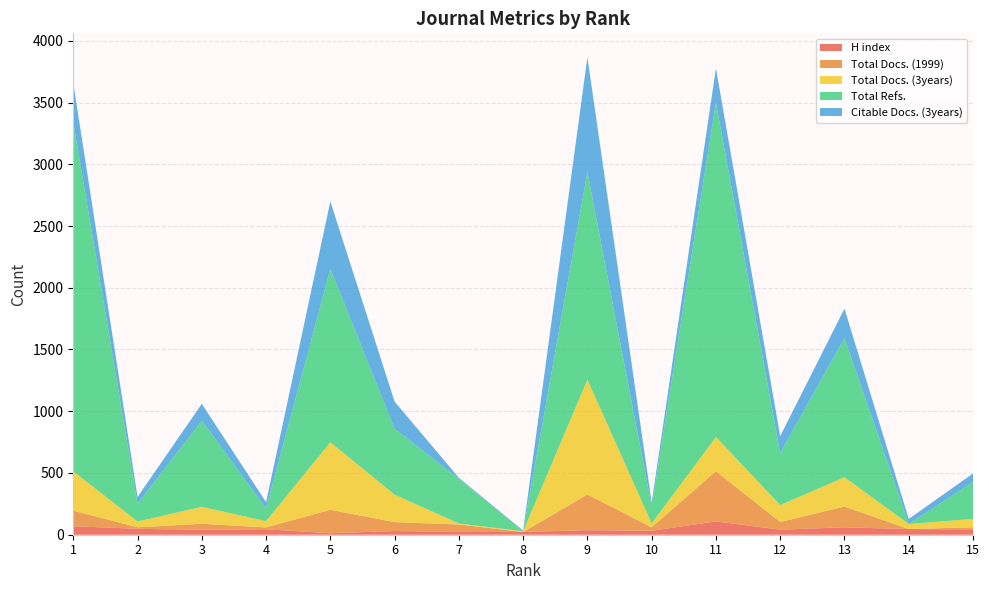

Reading left to right, list all the values displayed in this chart.

H index: 69	48	40	44	12	30	22	22	37	32	108	41	60	46	43
Total Docs. (1999): 126	12	49	15	190	72	61	0	289	28	406	62	168	0	17
Total Docs. (3years): 318	47	137	51	547	223	8	6	930	32	277	137	238	41	68
Total Refs.: 2828	143	697	103	1403	533	362	0	1681	137	2709	421	1127	0	300
Citable Docs. (3years): 317	56	137	51	547	220	8	6	930	32	277	137	238	41	68